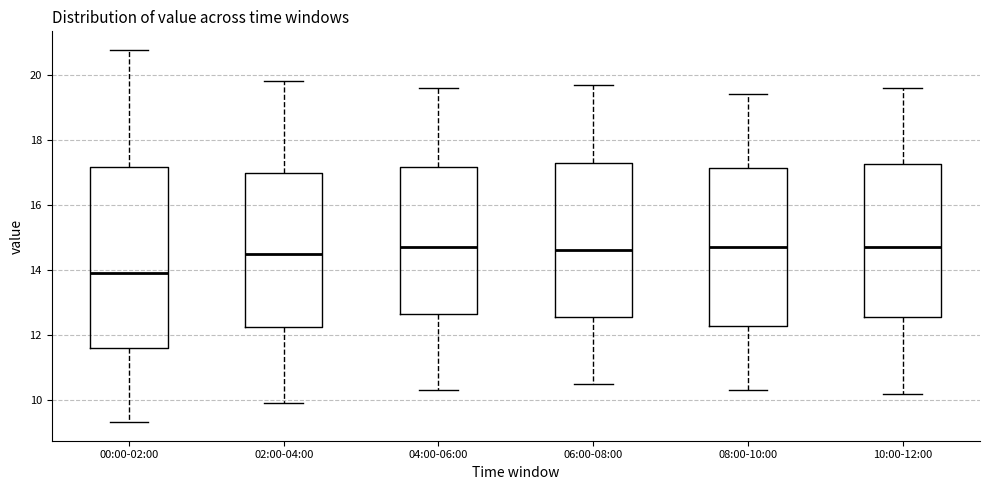

Reading left to right, transcribe this box plot: for each box, give where its median line is, the range the box spans, and where its two whiskers end, as read against the y-axis. The values are not printed on the chart, so give them approximately, as read against the axis.

00:00-02:00: median 14.0, box 11.6 to 17.2, whiskers 9.4 to 20.8
02:00-04:00: median 14.6, box 12.2 to 17.0, whiskers 10.0 to 19.8
04:00-06:00: median 14.8, box 12.6 to 17.2, whiskers 10.4 to 19.6
06:00-08:00: median 14.6, box 12.6 to 17.4, whiskers 10.6 to 19.8
08:00-10:00: median 14.8, box 12.2 to 17.2, whiskers 10.4 to 19.4
10:00-12:00: median 14.8, box 12.6 to 17.2, whiskers 10.2 to 19.6